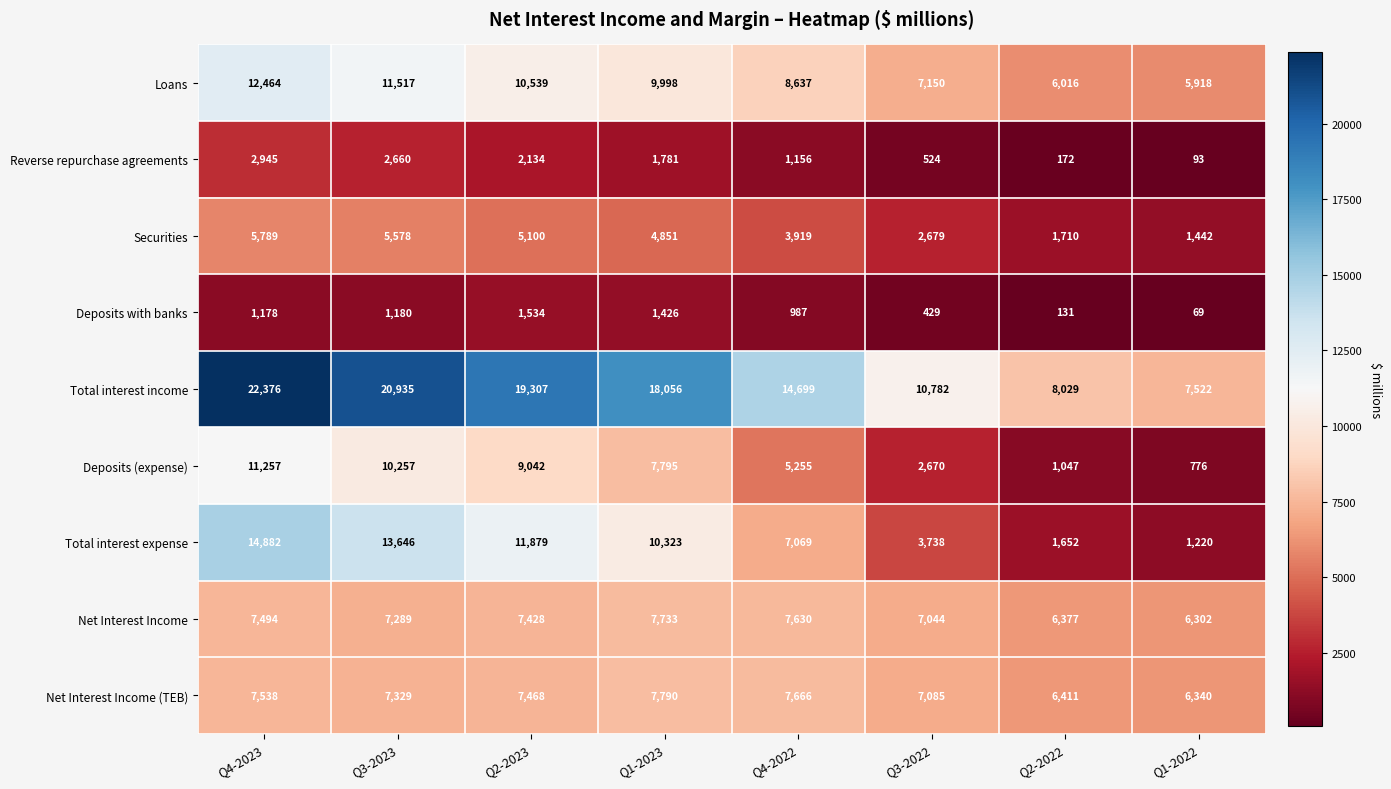

Which series changed the most between Q4-2023 and Q3-2022?

Total interest income